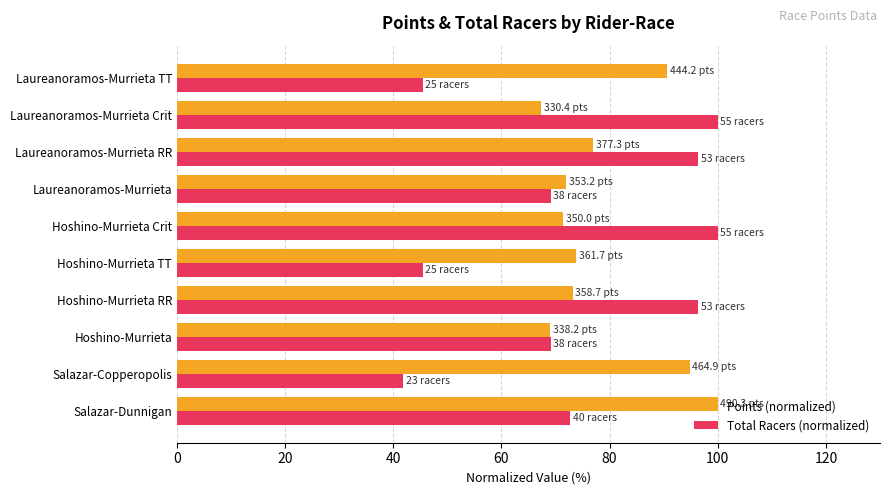

Where is Points (normalized) nearest to the value 83?

Laureanoramos-Murrieta RR